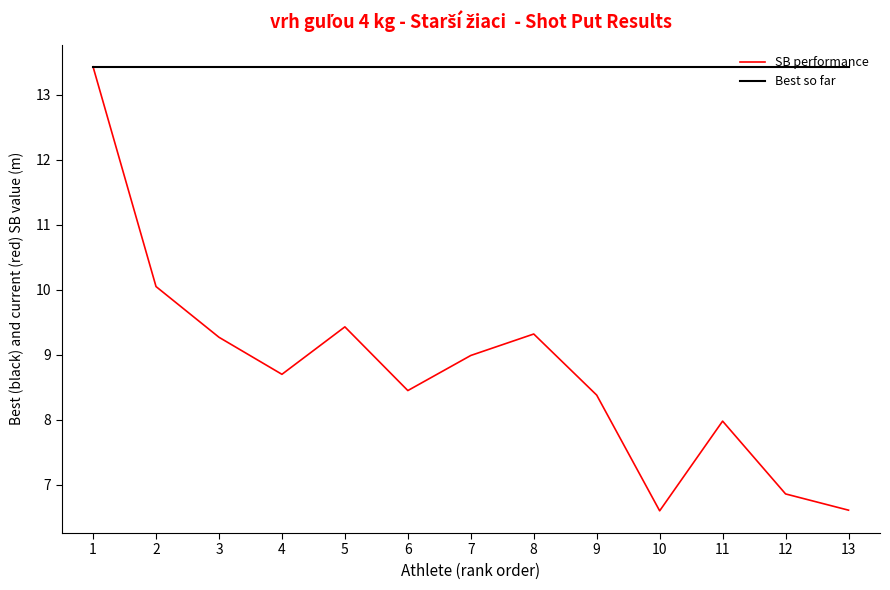

What is the sum of the SB performance values at 10 and 4?

15.3